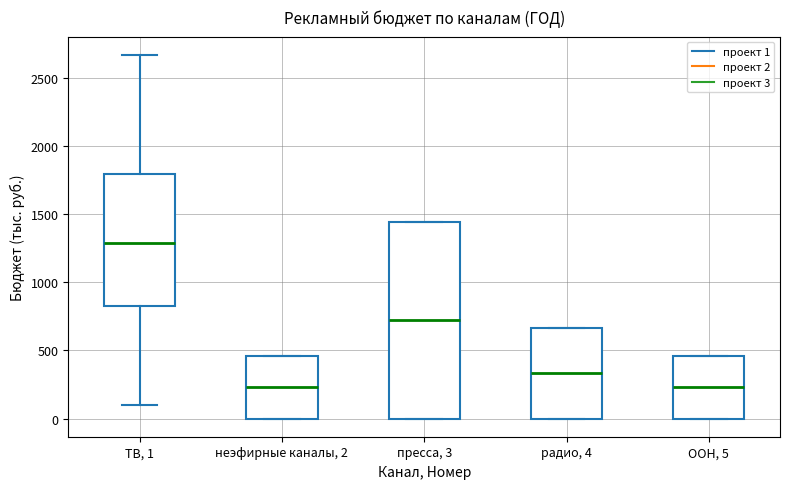

Reading left to right, read every box against the y-axis: the position of its median line, the range the box covers, and the ends of its whiskers. The values are not printed on the chart, so give them approximately, as read against the axis.

ТВ, 1: median 1300, box 850 to 1800, whiskers 100 to 2650
неэфирные каналы, 2: median 250, box 0 to 450, whiskers 0 to 450
пресса, 3: median 700, box 0 to 1450, whiskers 0 to 1450
радио, 4: median 350, box 0 to 650, whiskers 0 to 650
ООН, 5: median 250, box 0 to 450, whiskers 0 to 450